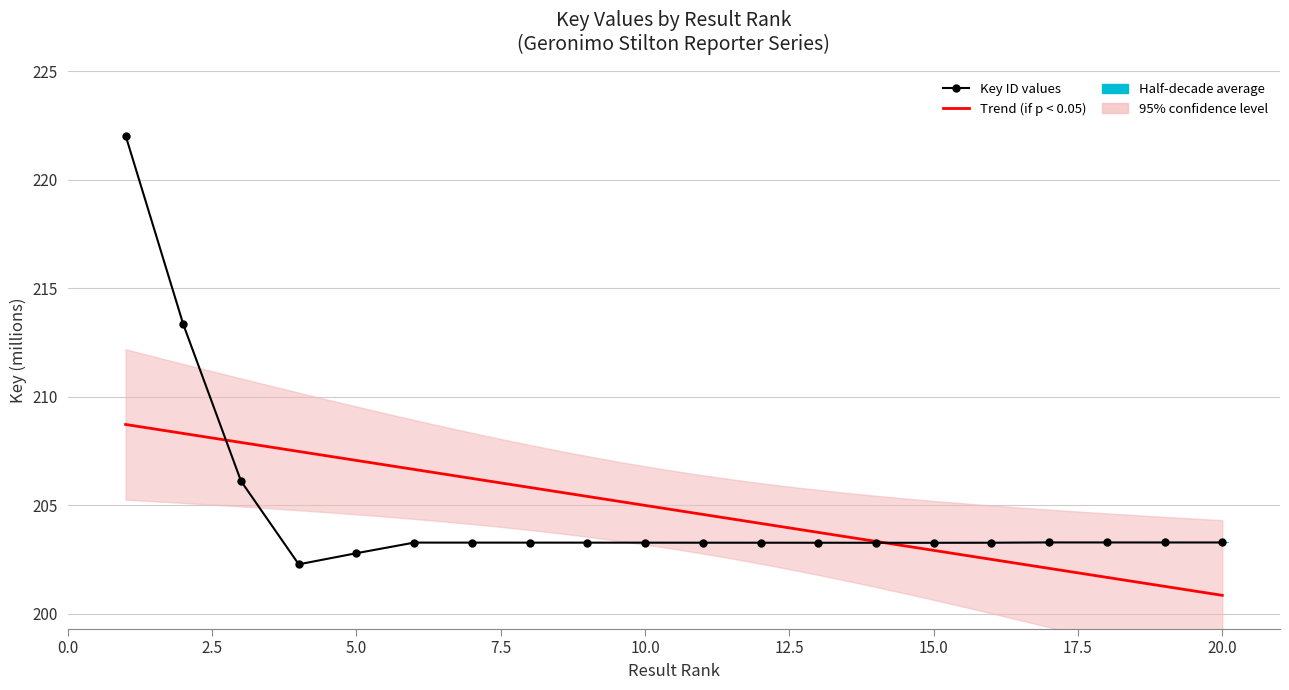

What is the average value?

204.8